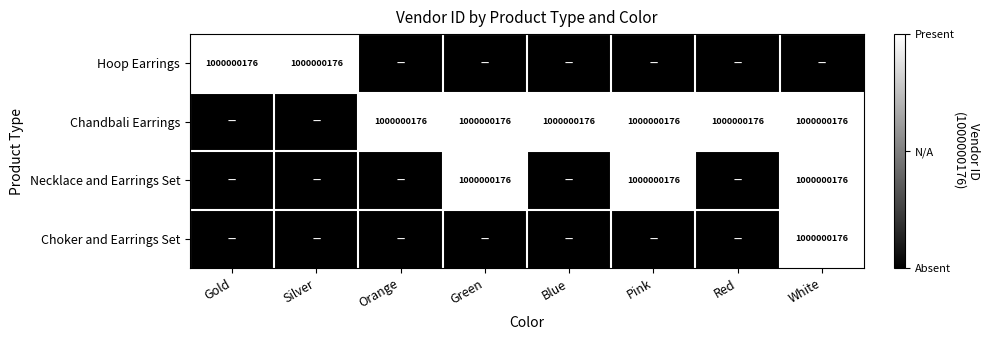

The value of Choker and Earrings Set at White is 1000000176. True or false?

True